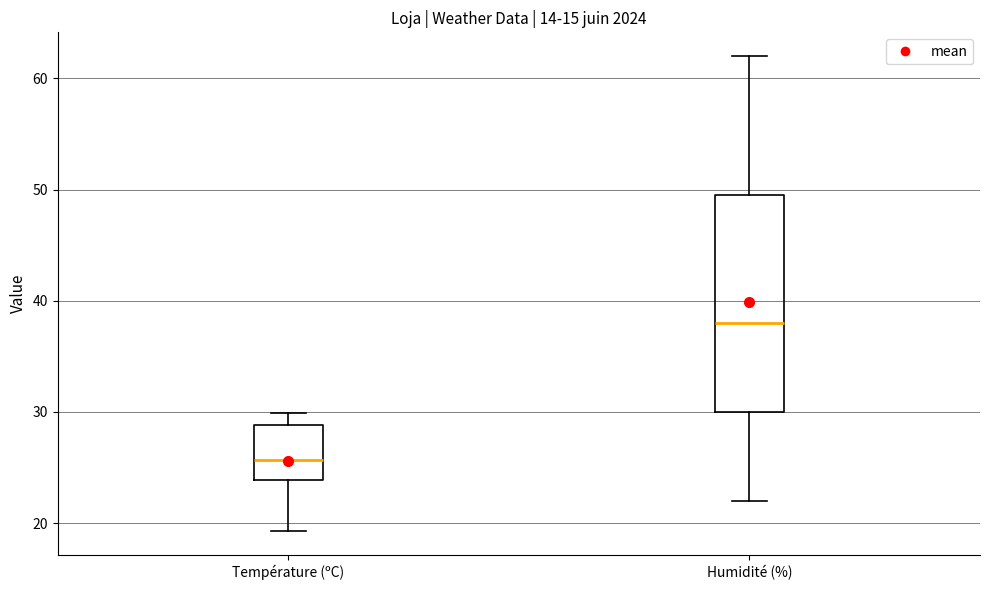

Which box has the lowest median line?

Température (ºC)